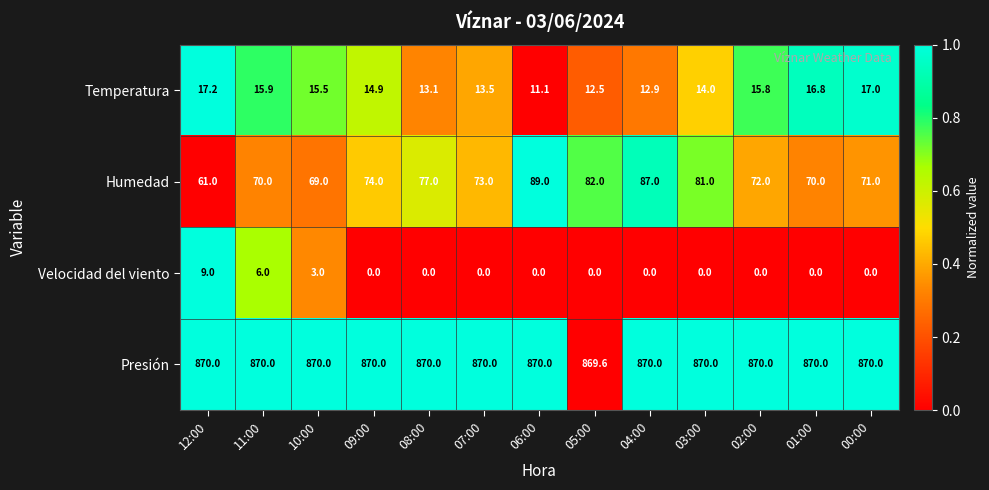

Is it true that Humedad equals 89.0 at 06:00?

True